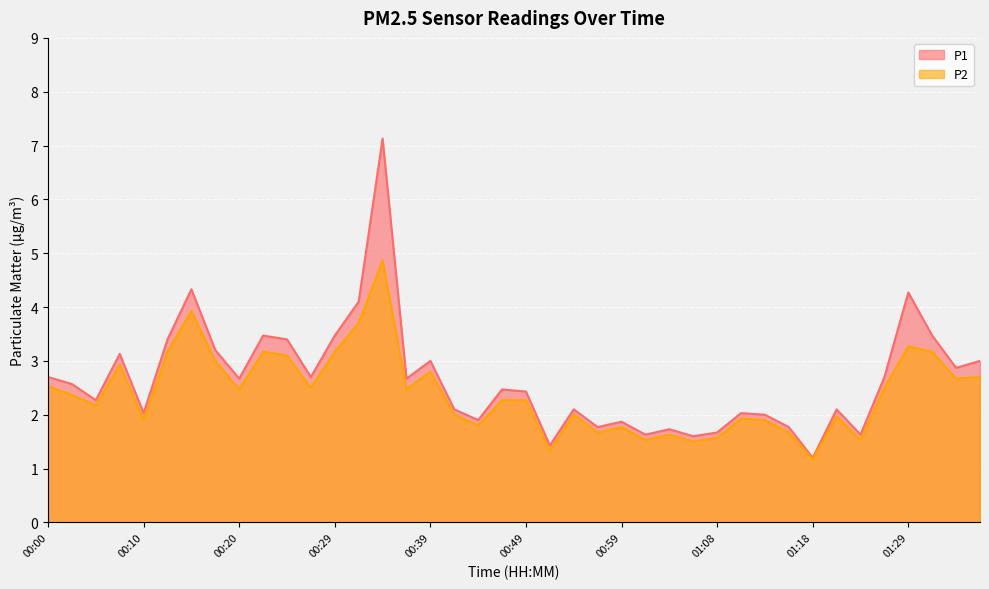

What is the approximate value of P2 at 01:16?

1.7